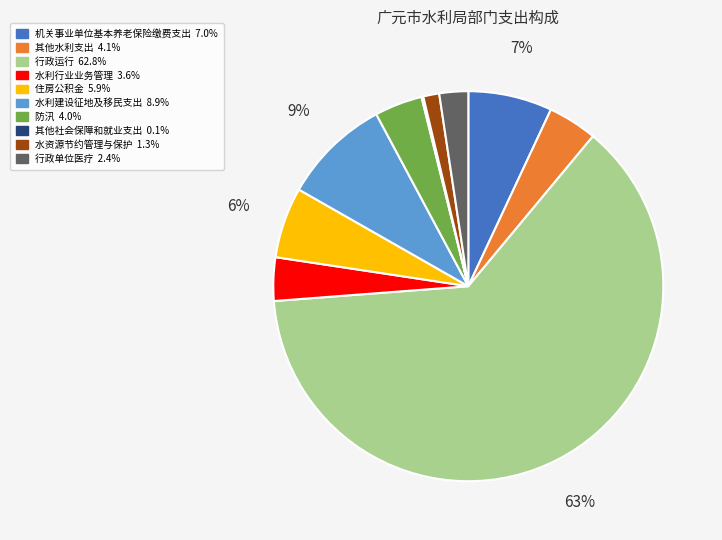

Is it true that 行政单位医疗 is 15% of the pie?

False